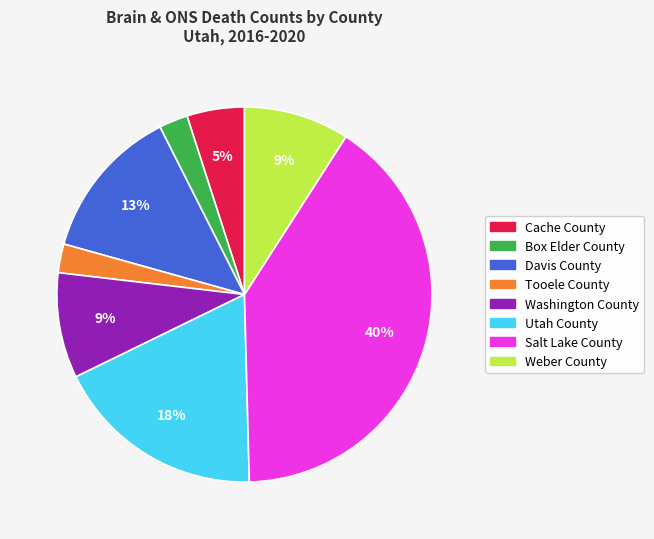

Which slice is the largest?

Salt Lake County